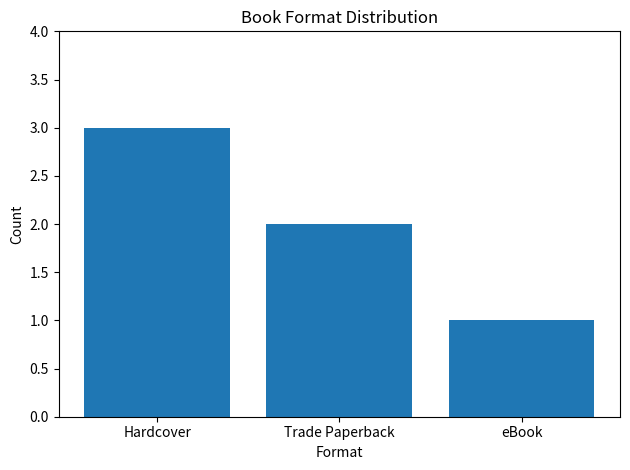

Rank the categories by value from highest to lowest.

Hardcover, Trade Paperback, eBook